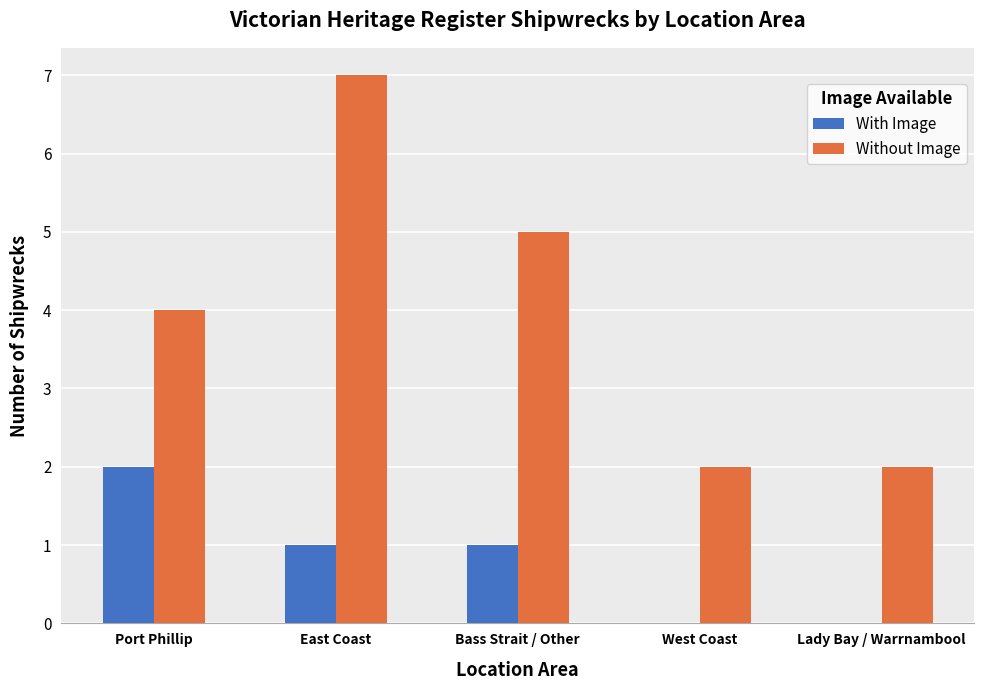

Which series has the largest total across all categories?

Without Image